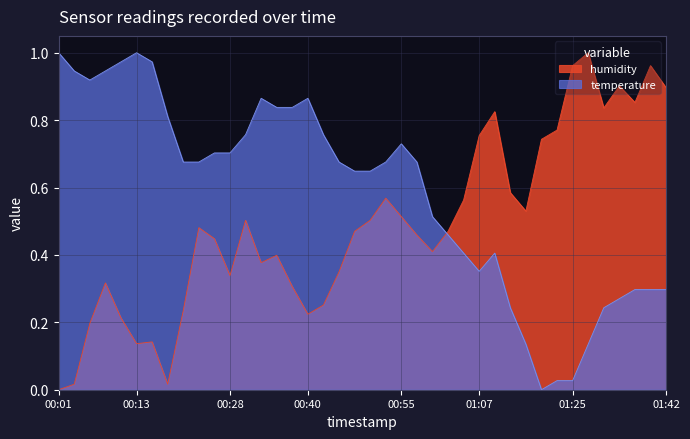

How many distinct data groups are displayed?

2